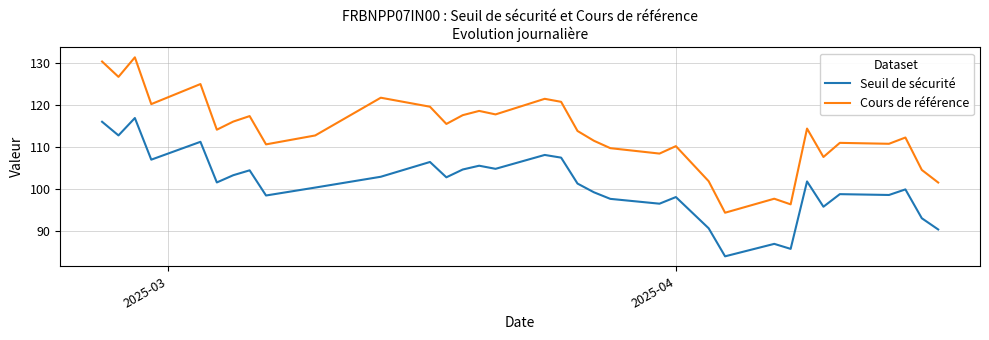

List the series in order of their peak value, lowest first.

Seuil de sécurité, Cours de référence